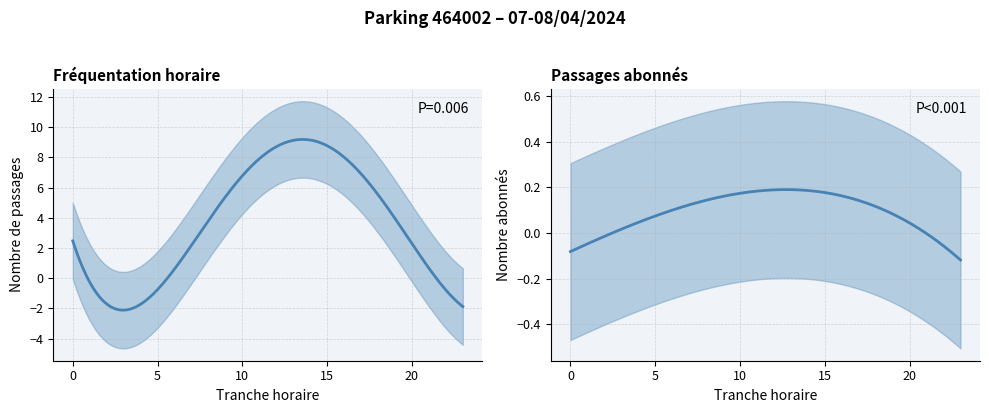

How many lines are shown in the chart?

2